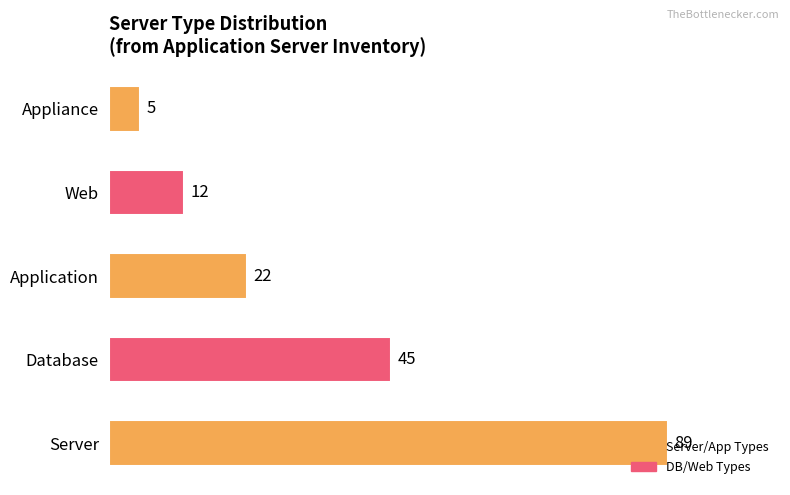

What is the difference between the maximum and minimum values?

84